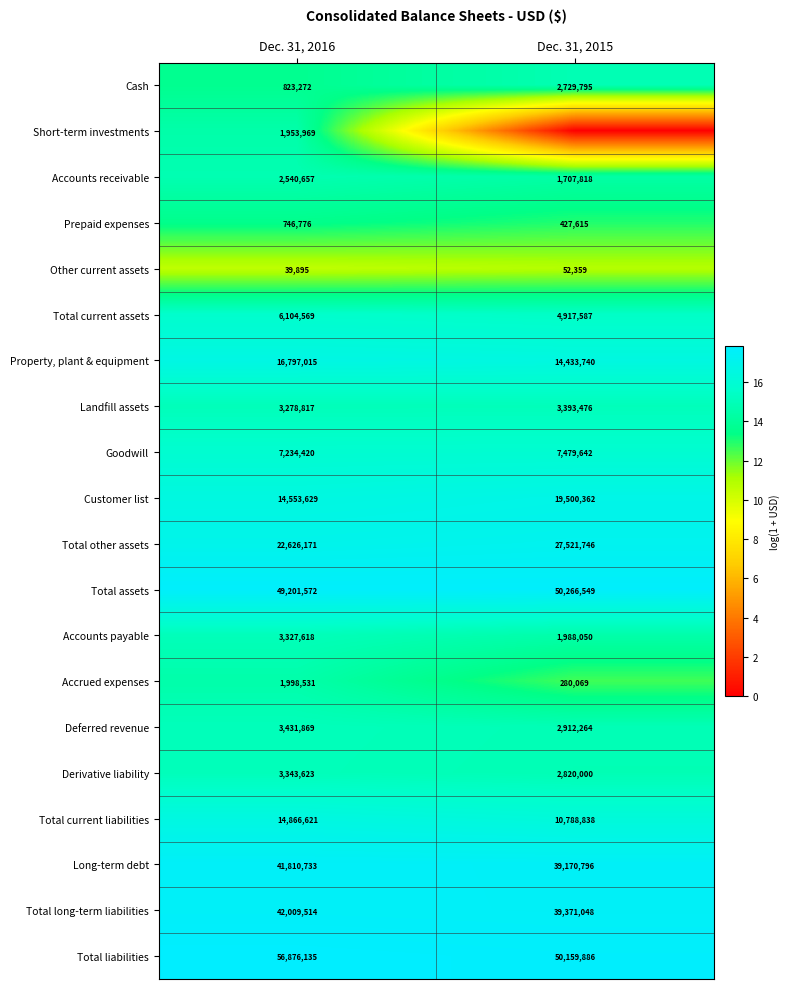

Rank the categories by Deferred revenue value from highest to lowest.

Dec. 31, 2016, Dec. 31, 2015